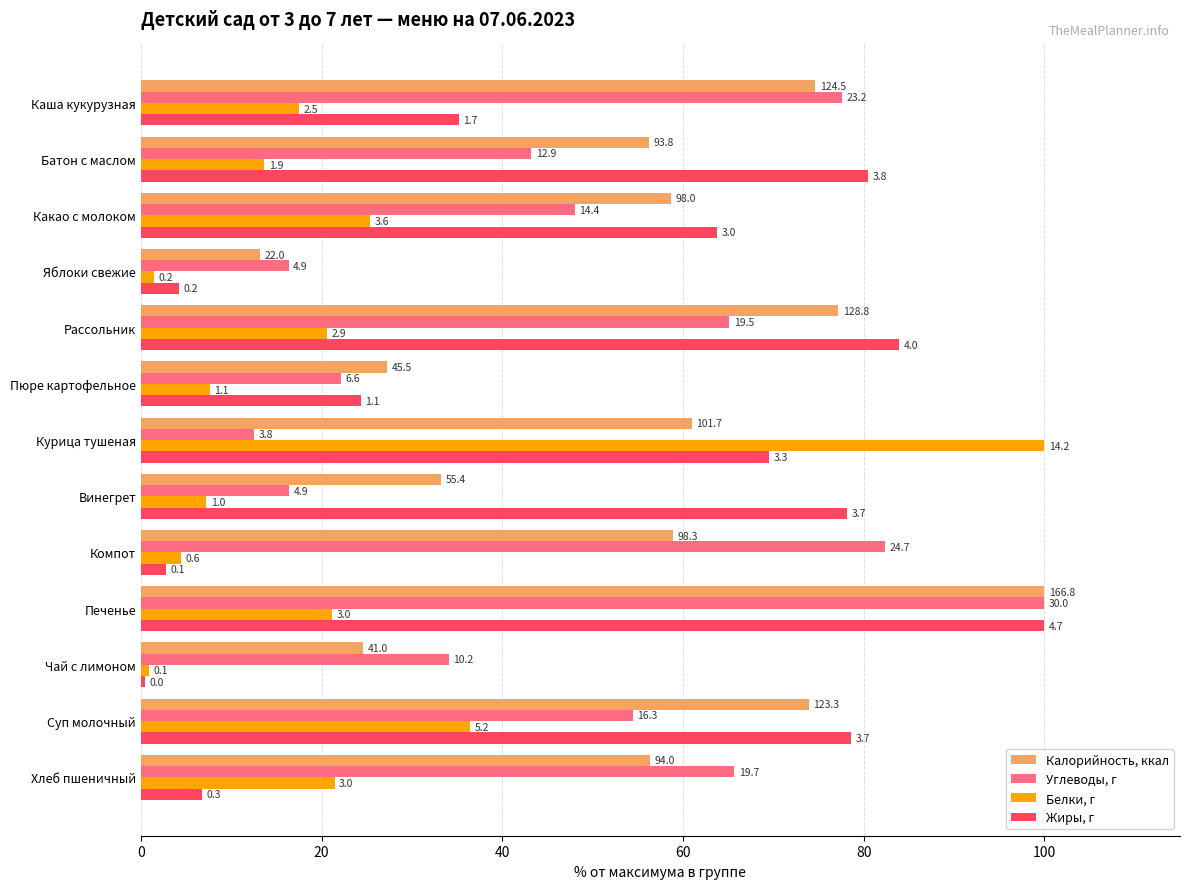

What are all the series names shown in the legend?

Калорийность, ккал, Углеводы, г, Белки, г, Жиры, г